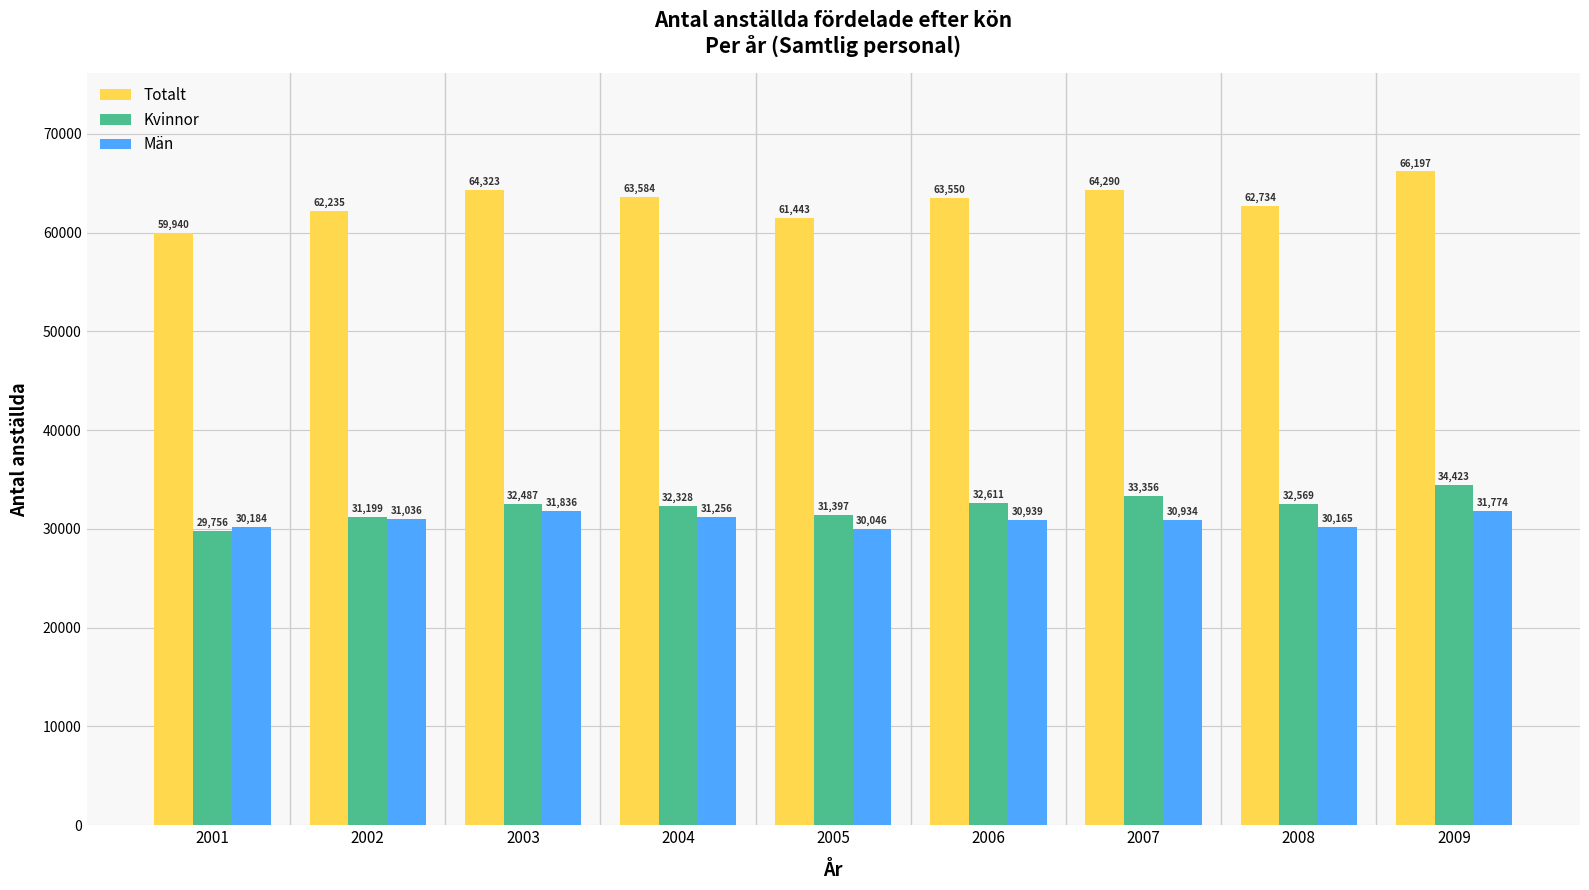

Which label corresponds to the largest value in the chart?

2009